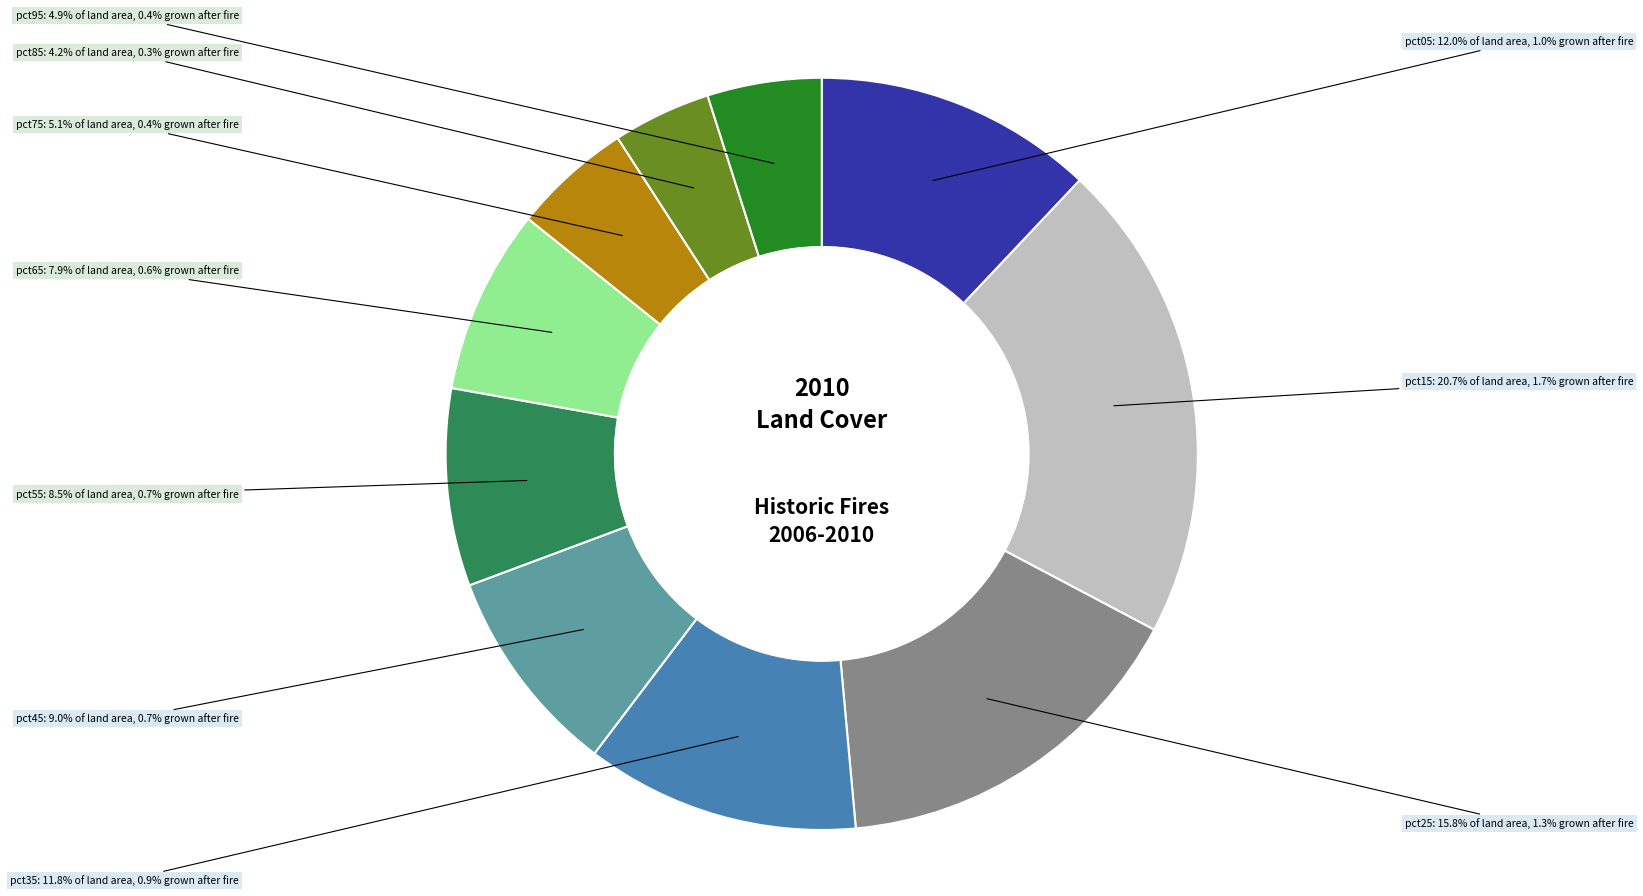

Do pct95 and pct65 together represent more than half of the pie?

No